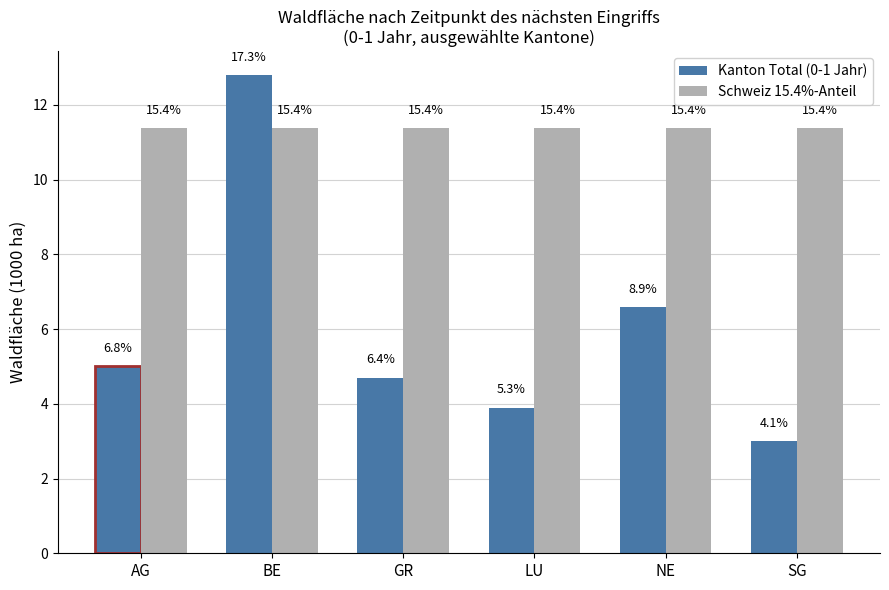

How many bars are there in total?

12